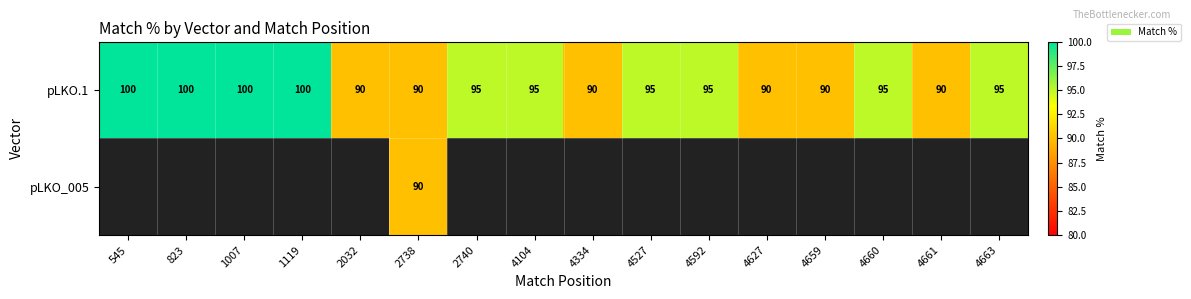

What is the difference between the maximum and minimum values in the pLKO.1 series?

10